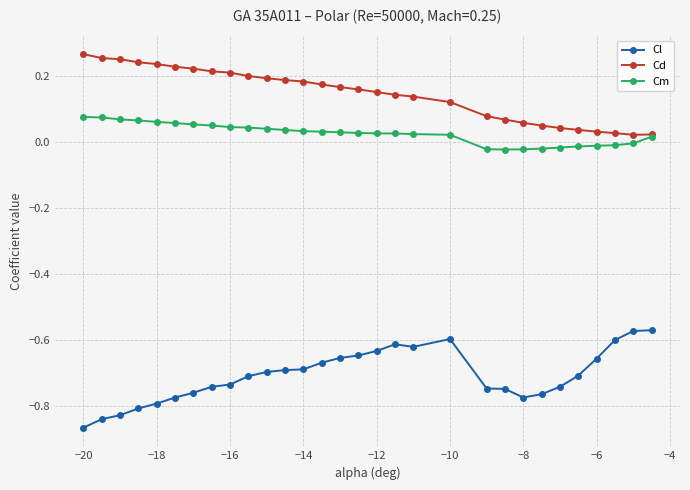

True or false: Cl and Cd intersect in this chart.

False